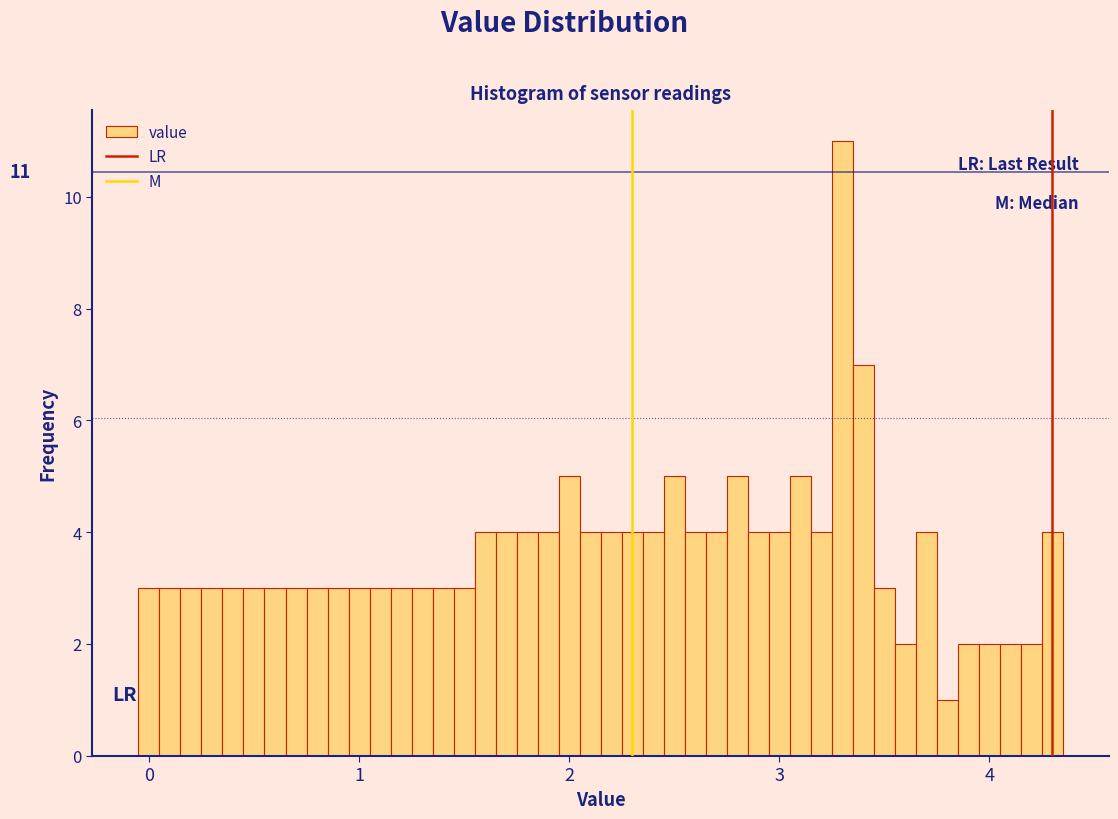

Around what value on the x-axis is the tallest bar? Give the approximate position of its centre, as read against the axis.

3.3